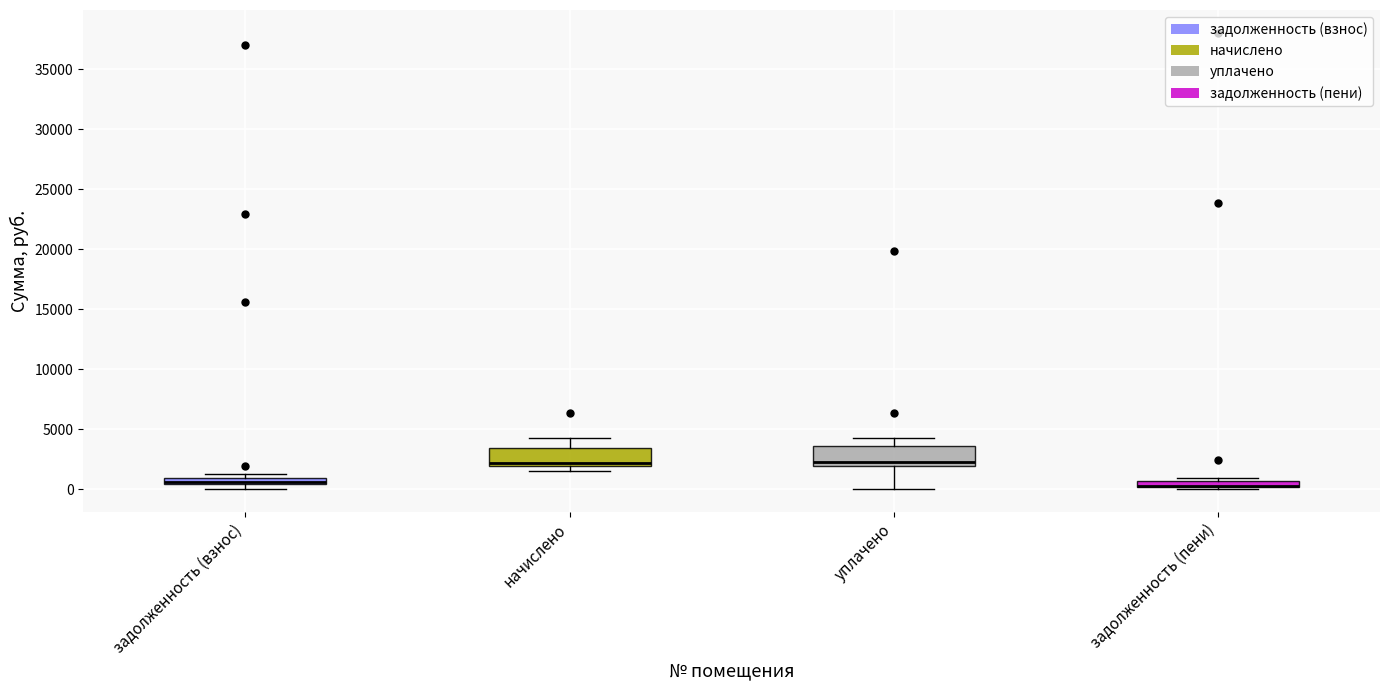

Where is the upper edge of the box for уплачено on the y-axis? The values are not printed on the chart, so give them approximately, as read against the axis.

3500